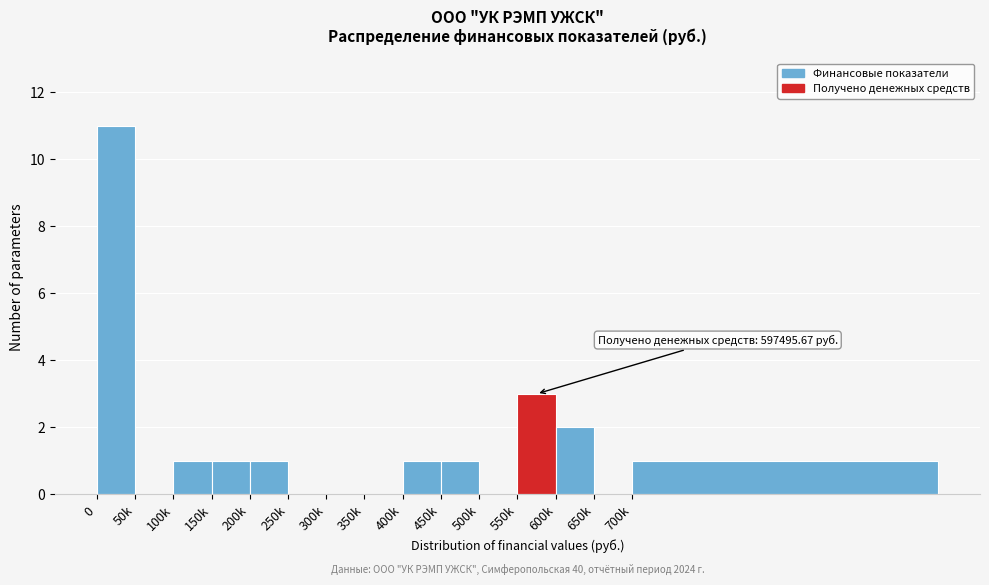

Reading left to right, extract all data points from this chart.

0=11	50k=0	100k=1	150k=1	200k=1	250k=0	300k=0	350k=0	400k=1	450k=1	500k=0	550k=3	600k=2	650k=0	700k=1